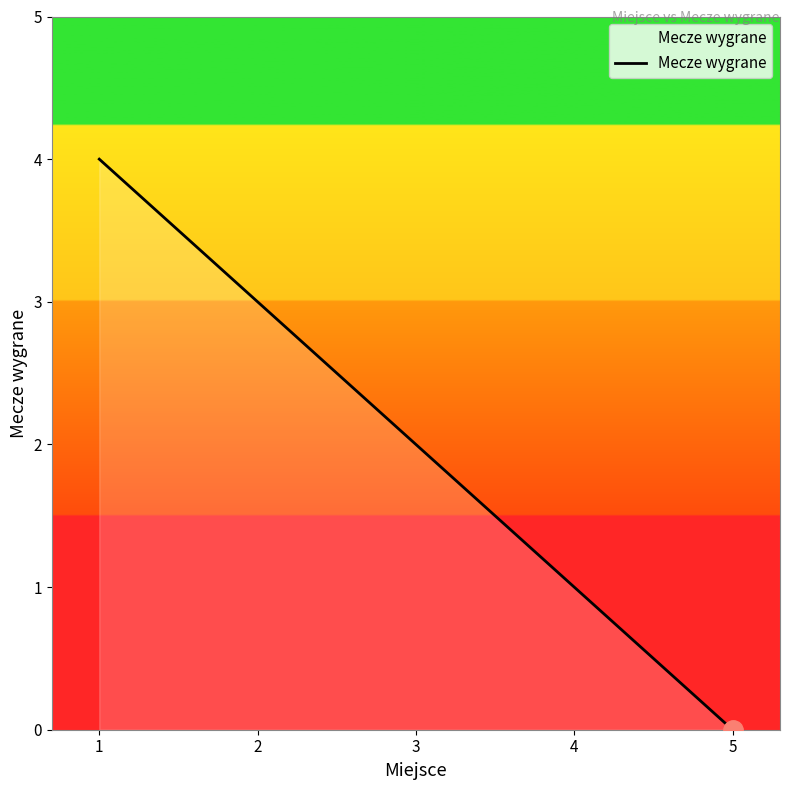

Between 1 and 2, which is larger?

1